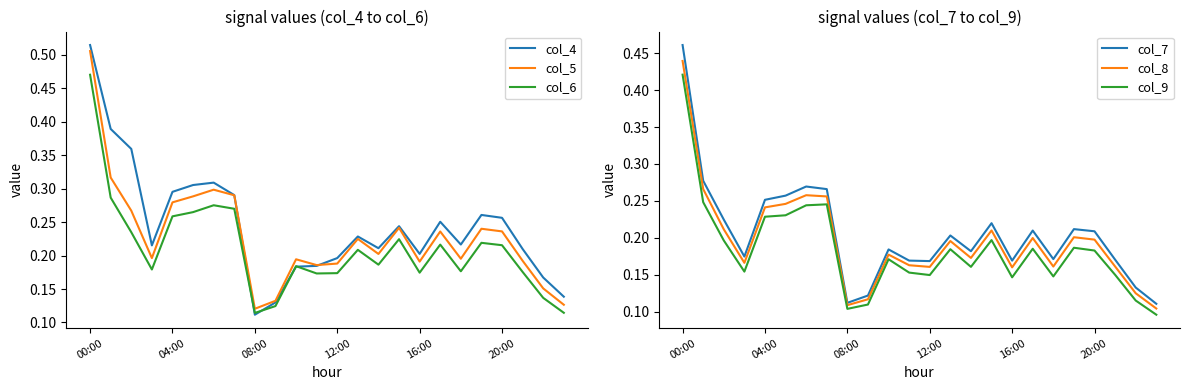

Reading left to right, what are all the values shown in this chart?

col_4: 0.5	0.4	0.4	0.2	0.3	0.3	0.3	0.3	0.1	0.1	0.2	0.2	0.2	0.2	0.2	0.2	0.2	0.3	0.2	0.3	0.3	0.2	0.2	0.1
col_5: 0.5	0.3	0.3	0.2	0.3	0.3	0.3	0.3	0.1	0.1	0.2	0.2	0.2	0.2	0.2	0.2	0.2	0.2	0.2	0.2	0.2	0.2	0.2	0.1
col_6: 0.5	0.3	0.2	0.2	0.3	0.3	0.3	0.3	0.1	0.1	0.2	0.2	0.2	0.2	0.2	0.2	0.2	0.2	0.2	0.2	0.2	0.2	0.1	0.1
col_7: 0.5	0.3	0.2	0.2	0.3	0.3	0.3	0.3	0.1	0.1	0.2	0.2	0.2	0.2	0.2	0.2	0.2	0.2	0.2	0.2	0.2	0.2	0.1	0.1
col_8: 0.4	0.3	0.2	0.2	0.2	0.2	0.3	0.3	0.1	0.1	0.2	0.2	0.2	0.2	0.2	0.2	0.2	0.2	0.2	0.2	0.2	0.2	0.1	0.1
col_9: 0.4	0.2	0.2	0.2	0.2	0.2	0.2	0.2	0.1	0.1	0.2	0.2	0.1	0.2	0.2	0.2	0.1	0.2	0.1	0.2	0.2	0.1	0.1	0.1